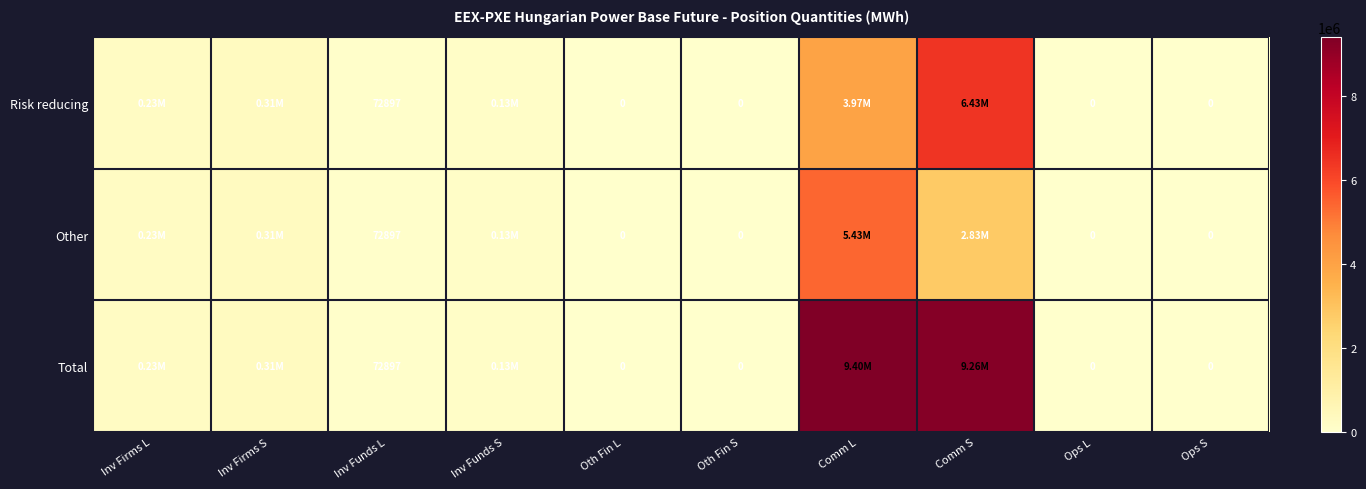

What is the difference between the Total values at Comm S and Inv Firms S?

8950123